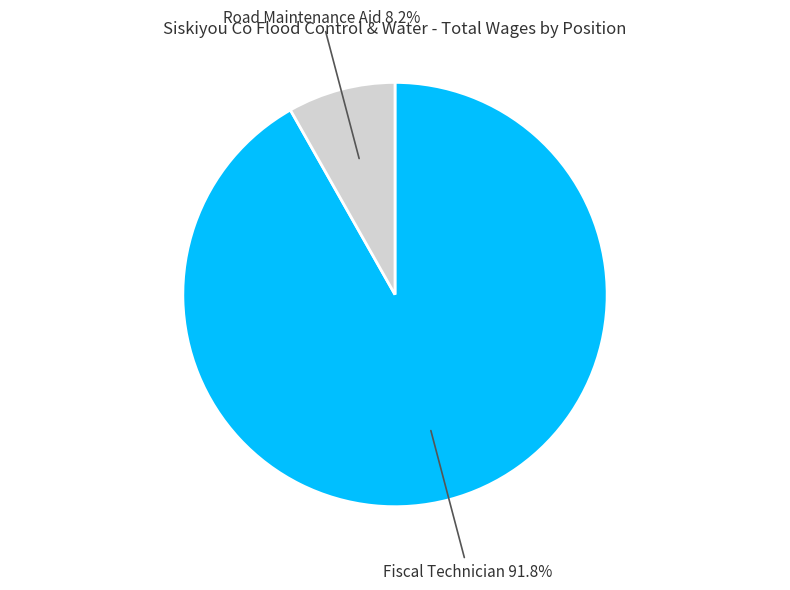

Rank the categories by value from lowest to highest.

Road Maintenance Aid, Fiscal Technician